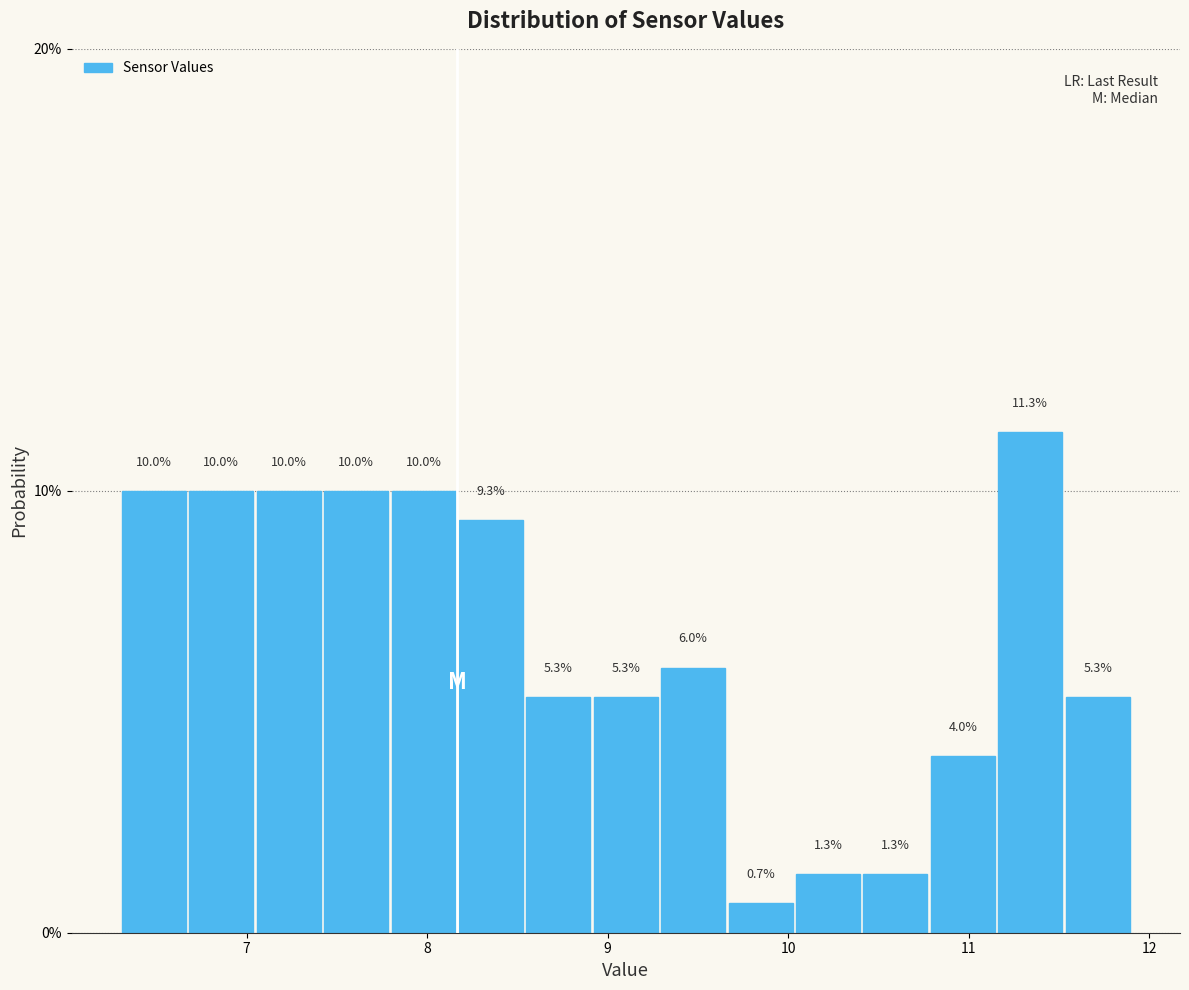

Around what value on the x-axis is the tallest bar? Give the approximate position of its centre, as read against the axis.

11.3